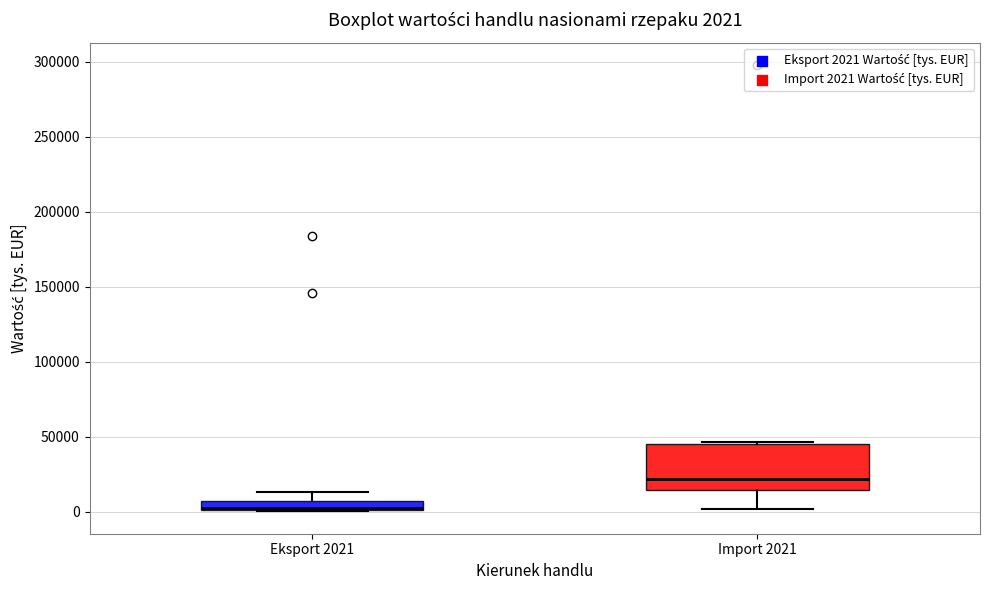

Which box is the tallest, from its lower edge to its upper edge?

Import 2021